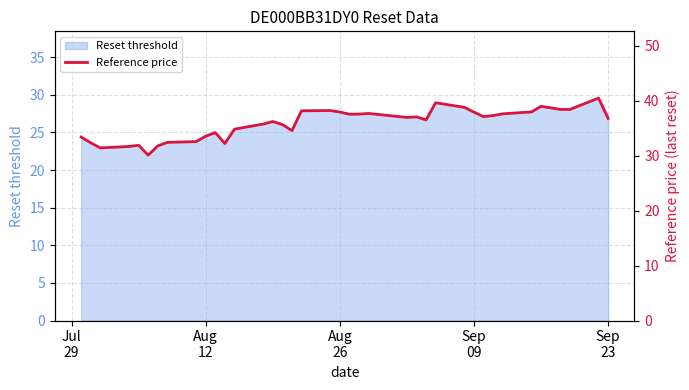

What is the lowest value of the Reset threshold series?

22.0